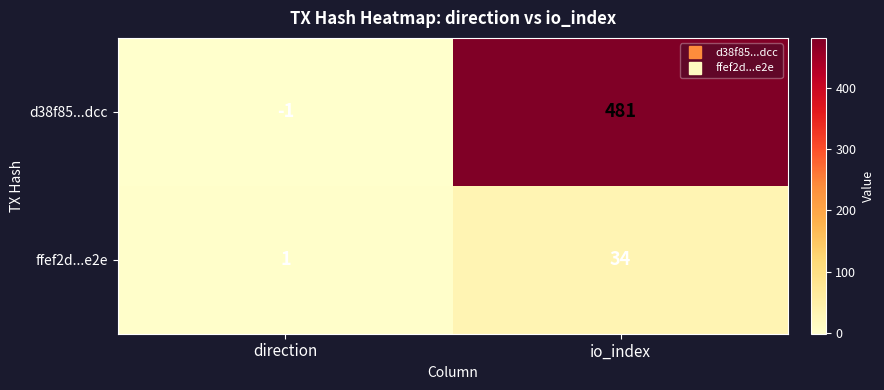

How many series are shown in this chart?

2